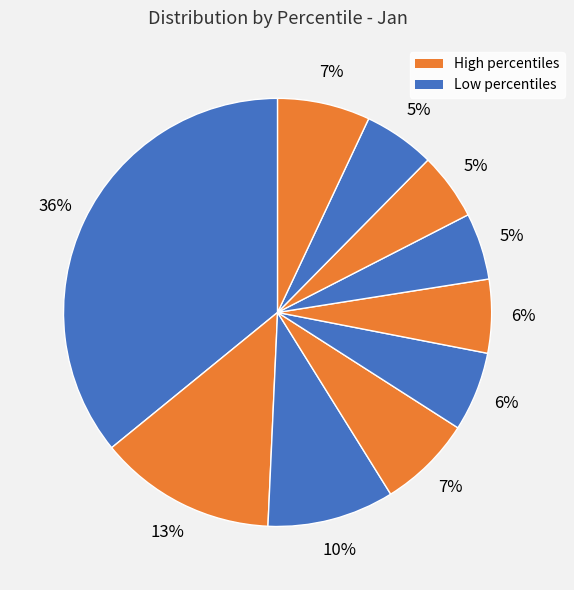

How many segments does this pie chart have?

10